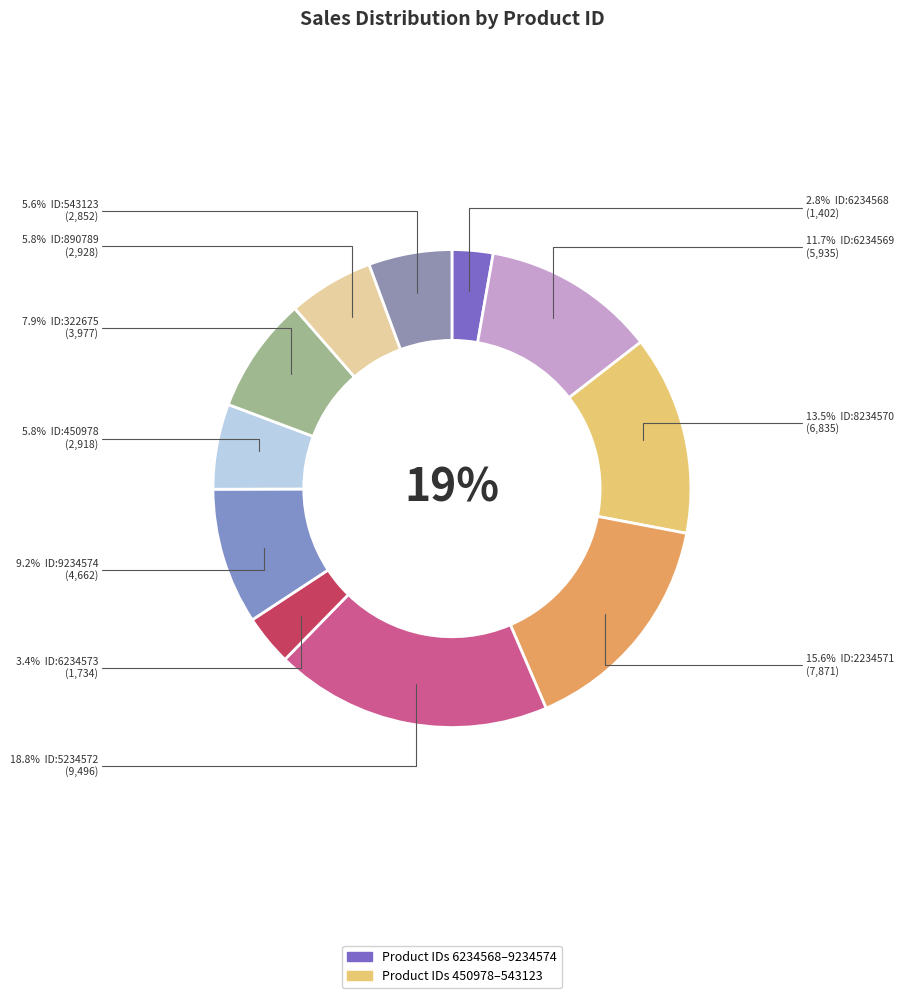

To the nearest percent, what percentage of the pie is 6234573?

3%